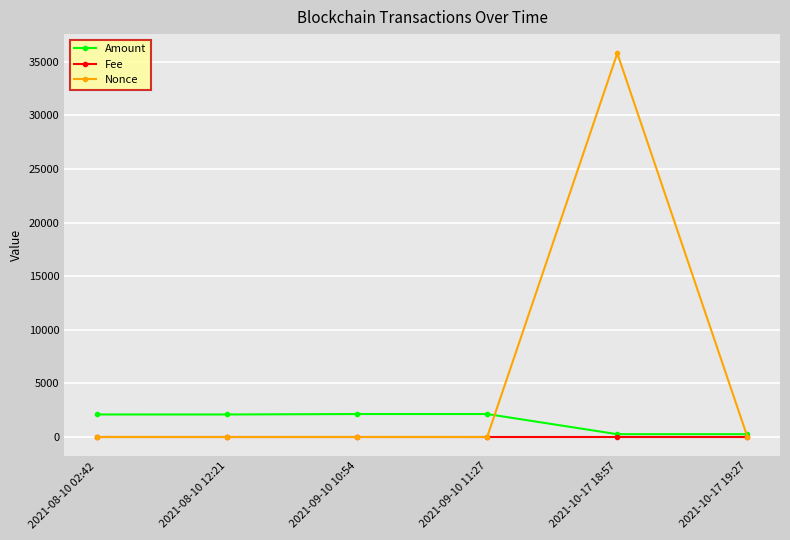

Rank the series by their average value, from lowest to highest.

Fee, Amount, Nonce